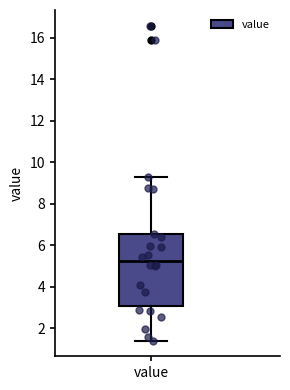

Read this box plot against the y-axis: the position of the median line, the range covered by the box, and the ends of both whiskers. The values are not printed on the chart, so give them approximately, as read against the axis.

median 5.2, box 3.0 to 6.6, whiskers 1.4 to 9.4